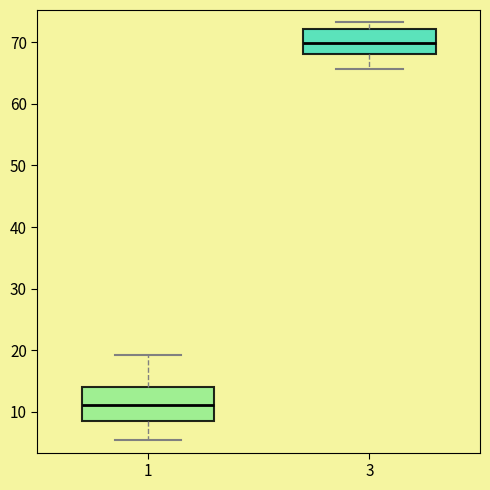

Reading left to right, transcribe this box plot: for each box, give where its median line is, the range the box spans, and where its two whiskers end, as read against the y-axis. The values are not printed on the chart, so give them approximately, as read against the axis.

1: median 11, box 9 to 14, whiskers 5 to 19
3: median 70, box 68 to 72, whiskers 66 to 73